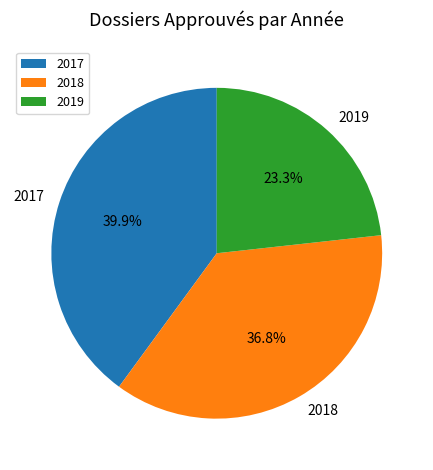

Between 2018 and 2019, which is larger?

2018